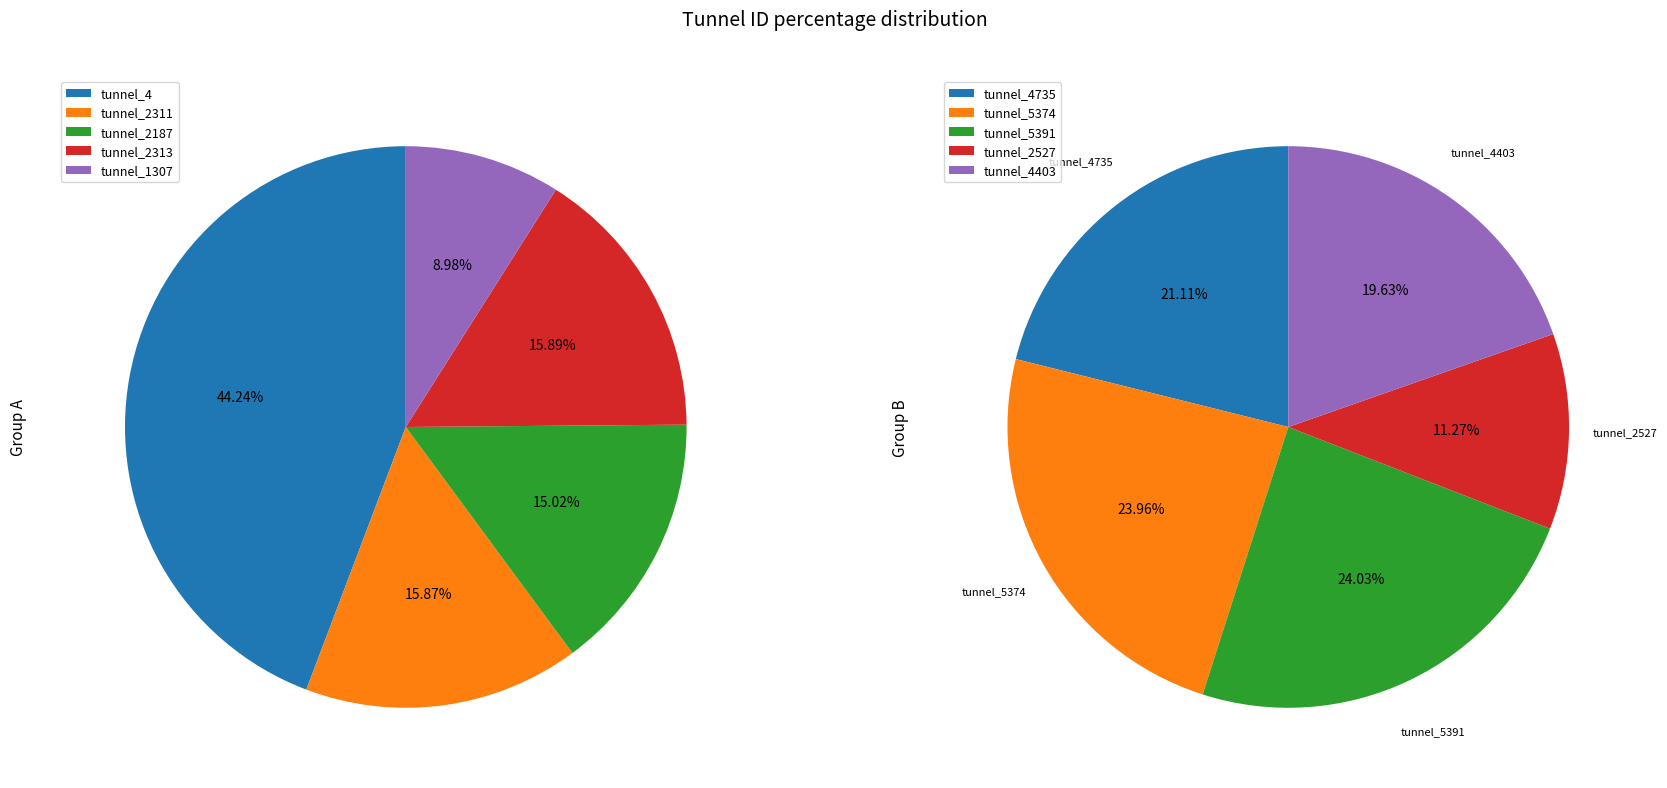

Is tunnel_4 the majority of the pie?

No